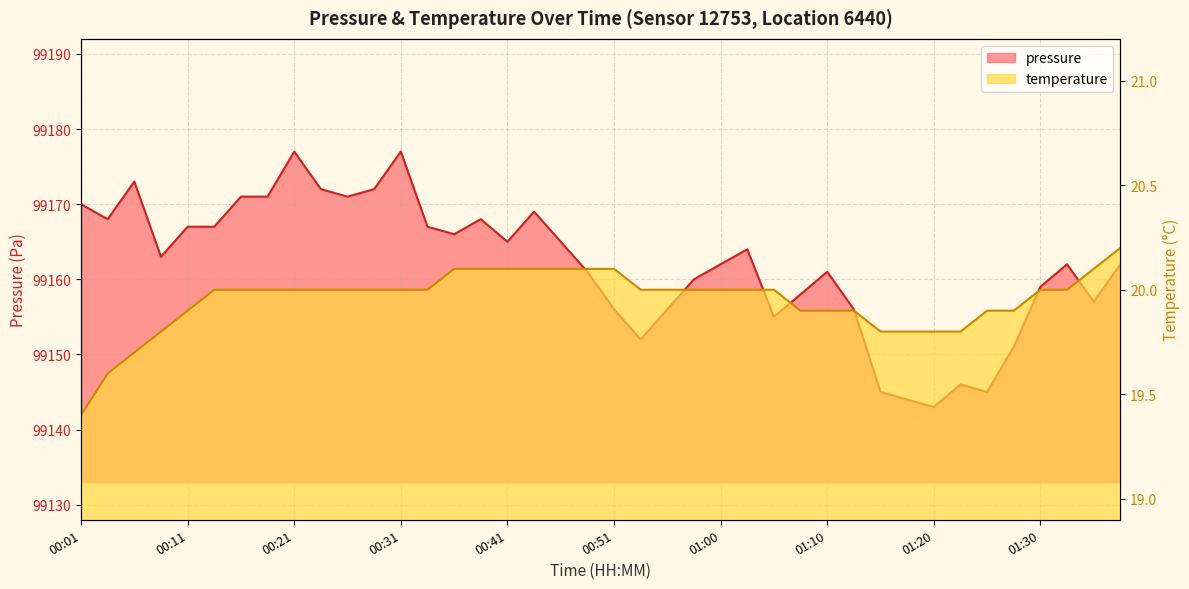

What is the label of the 35th point from the right?

00:13